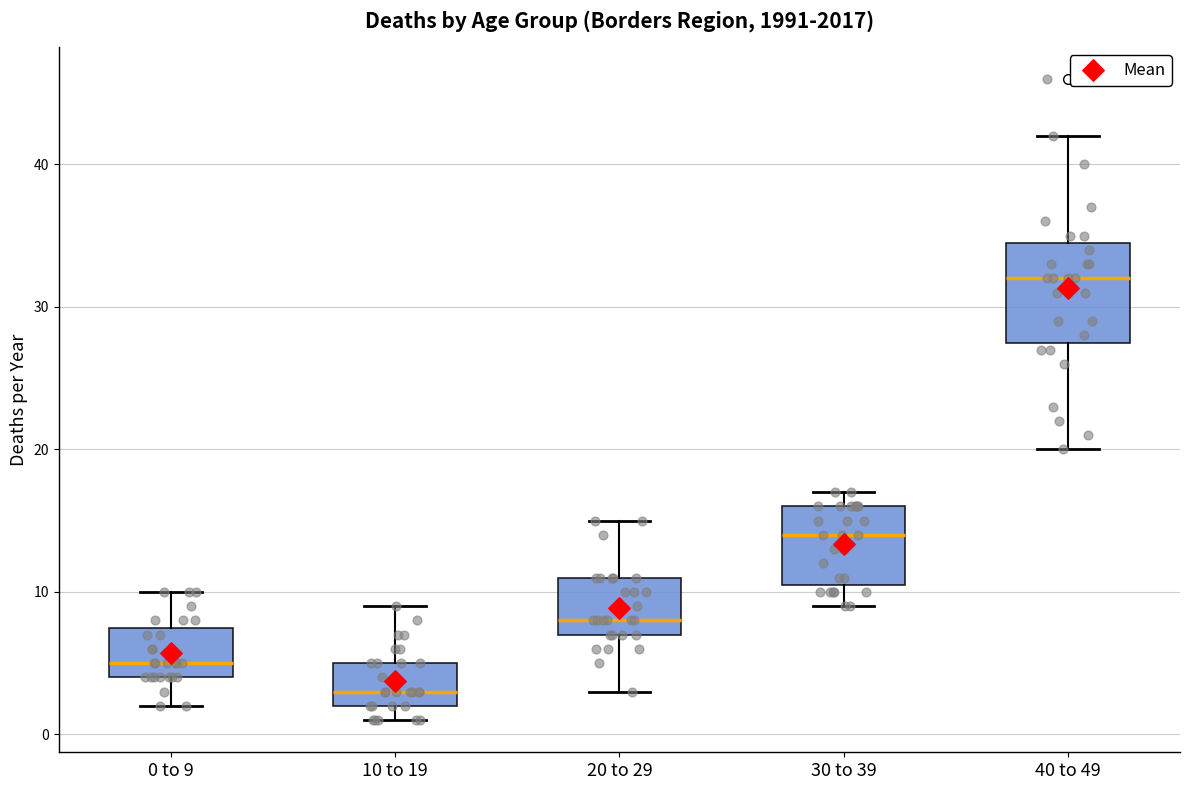

Reading left to right, transcribe this box plot: for each box, give where its median line is, the range the box spans, and where its two whiskers end, as read against the y-axis. The values are not printed on the chart, so give them approximately, as read against the axis.

0 to 9: median 5, box 4 to 8, whiskers 2 to 10
10 to 19: median 3, box 2 to 5, whiskers 1 to 9
20 to 29: median 8, box 7 to 11, whiskers 3 to 15
30 to 39: median 14, box 11 to 16, whiskers 9 to 17
40 to 49: median 32, box 28 to 35, whiskers 20 to 42